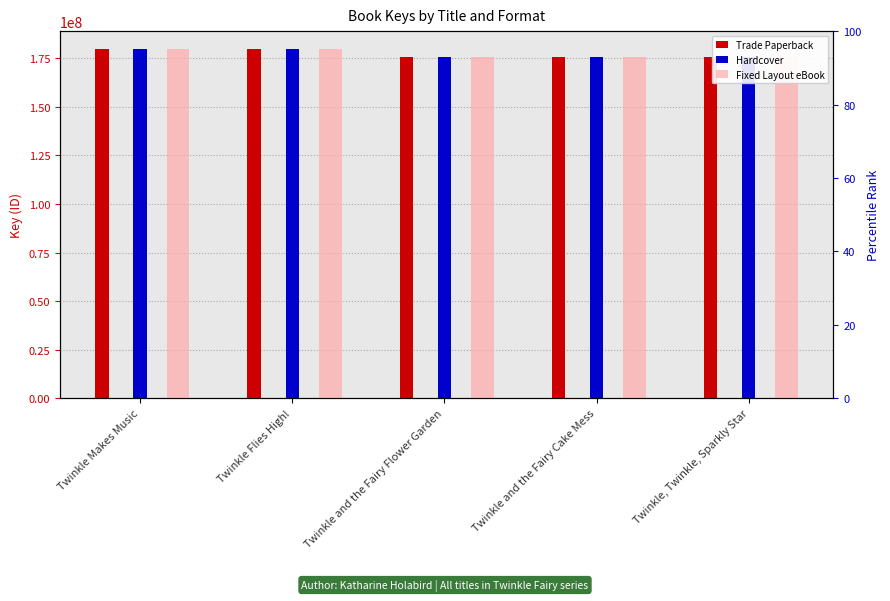

Between Twinkle Makes Music and Twinkle Flies High!, which series saw the biggest shift?

Trade Paperback